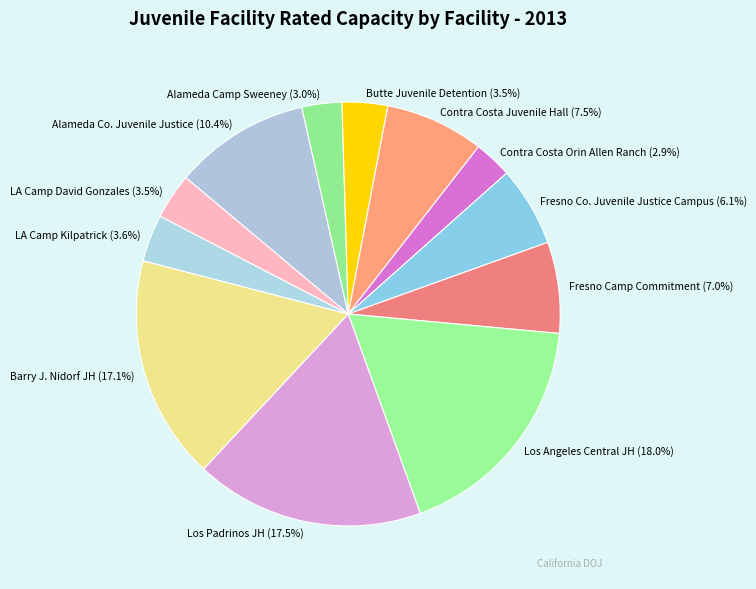

What is the largest slice in the pie chart?

Los Angeles Central JH